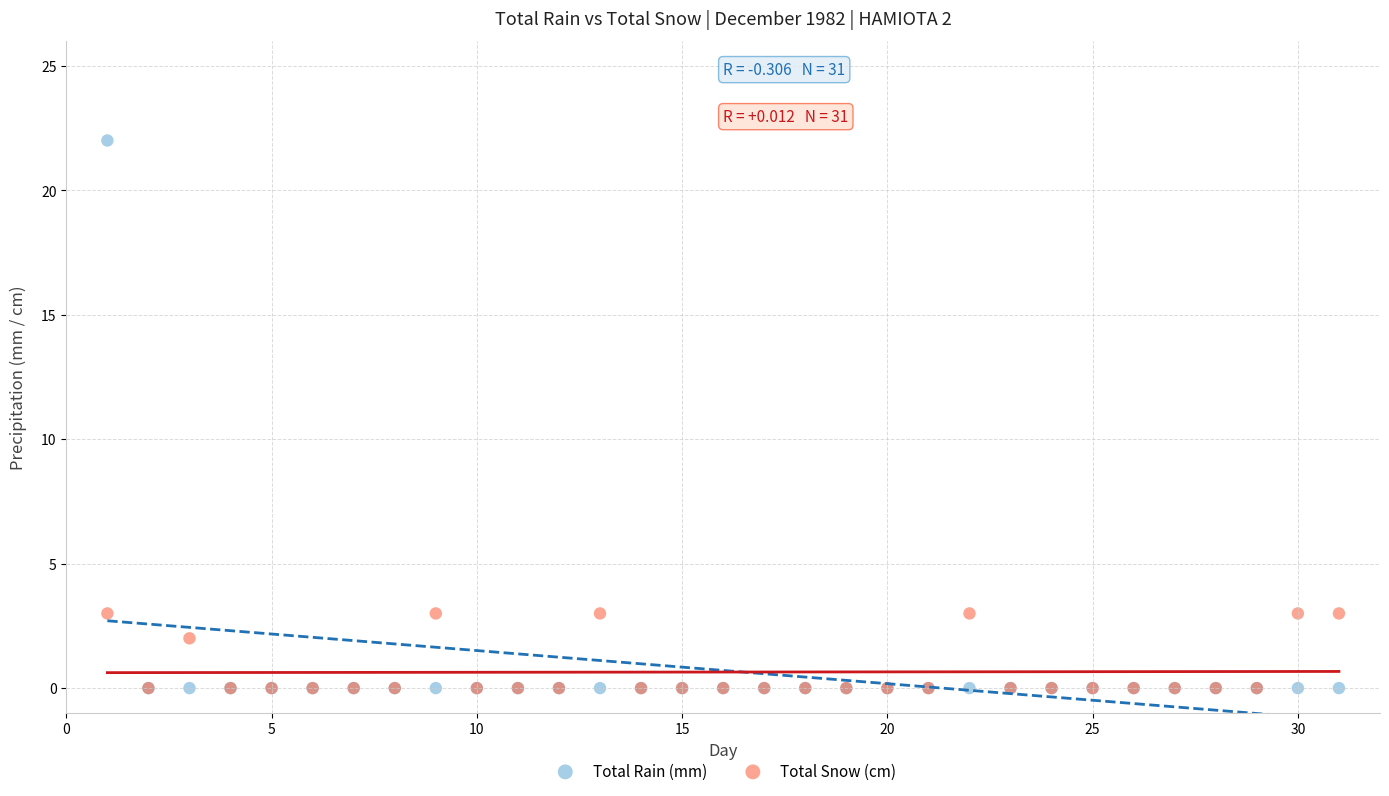

Which series contains the highest Y value?

Total Rain (mm)